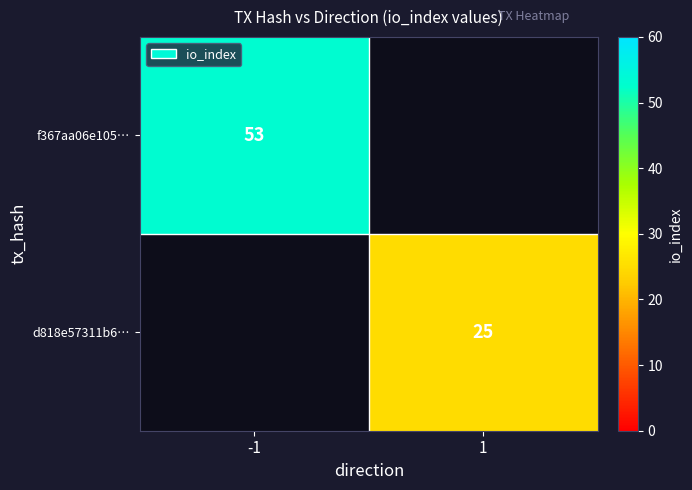

At how many categories does at least one series exceed 30?

1